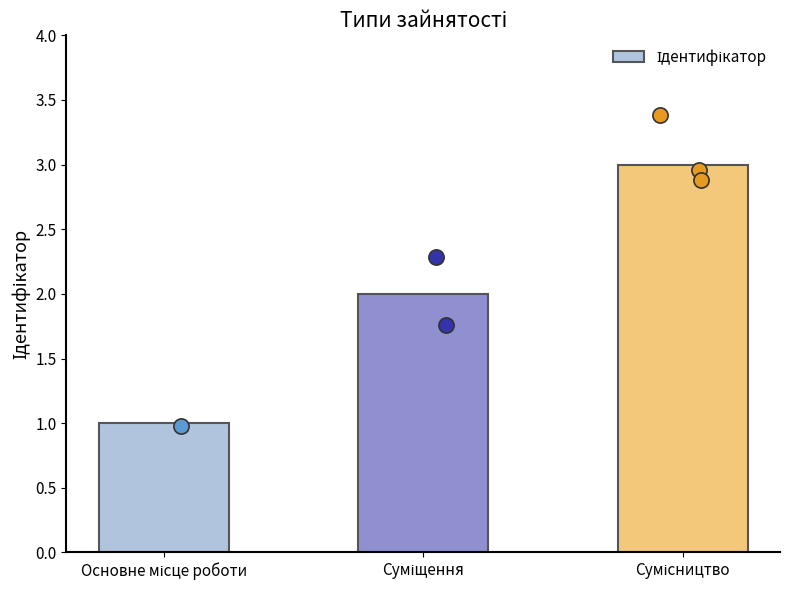

What is the change in value from Основне місце роботи to Суміщення?

+1